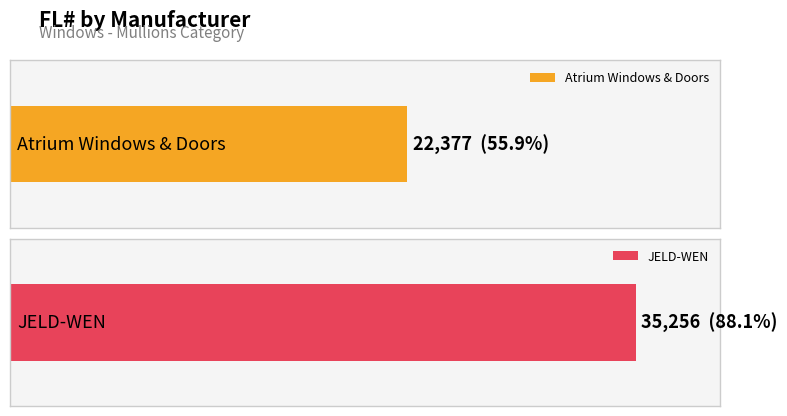

How many values are between 22377 and 35256?

2